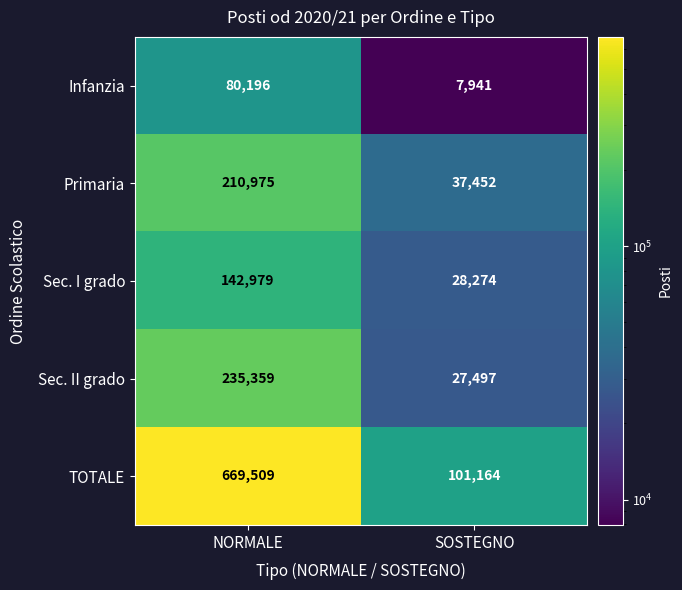

How many categories are shown in the chart?

2